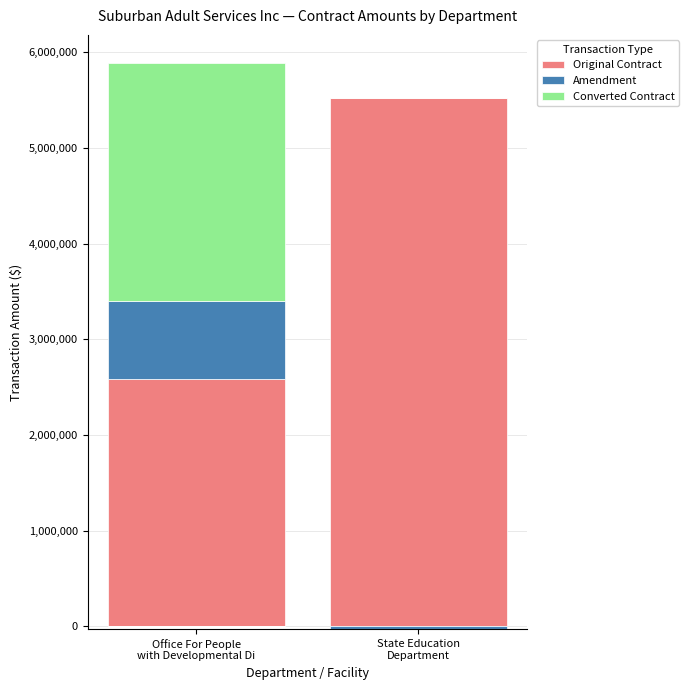

What is the spread (max minus min) of values at State Education
Department?

5525560